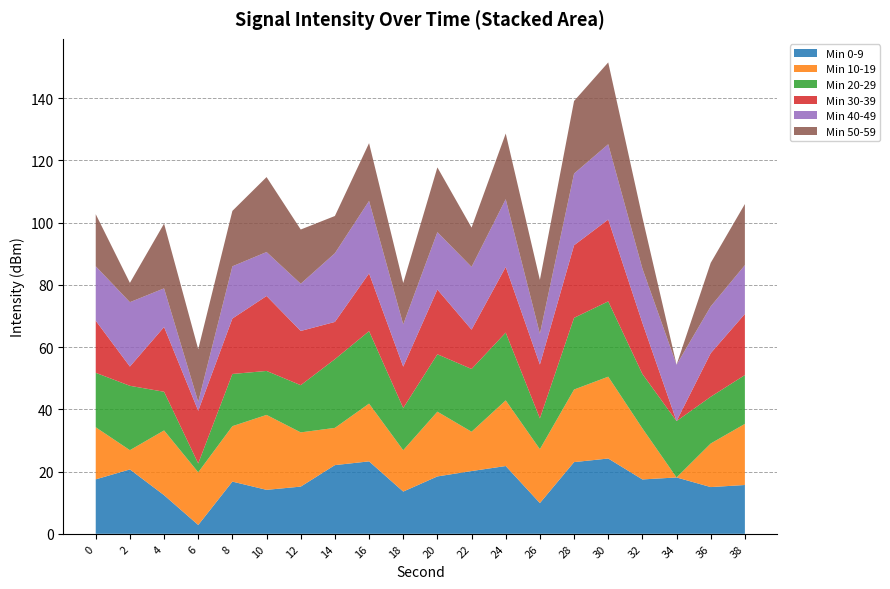

Does the chart have visible grid lines?

Yes